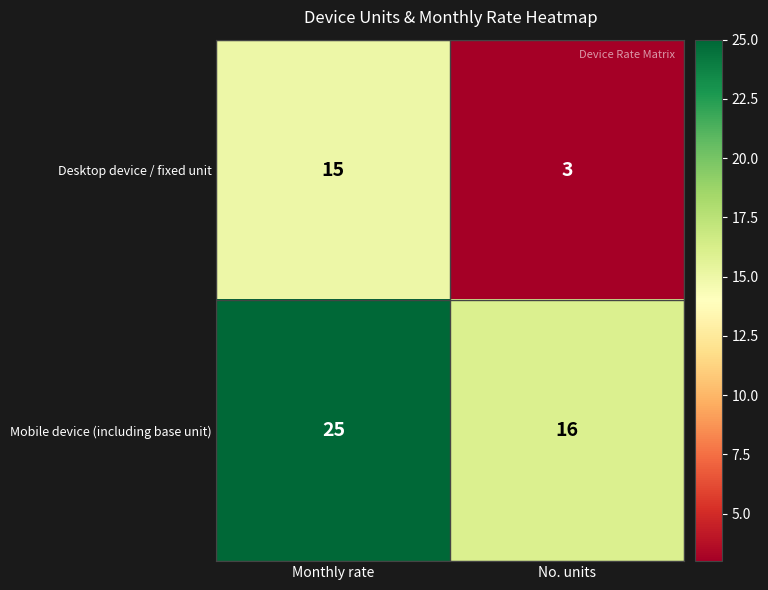

What is the maximum value shown in the chart?

25